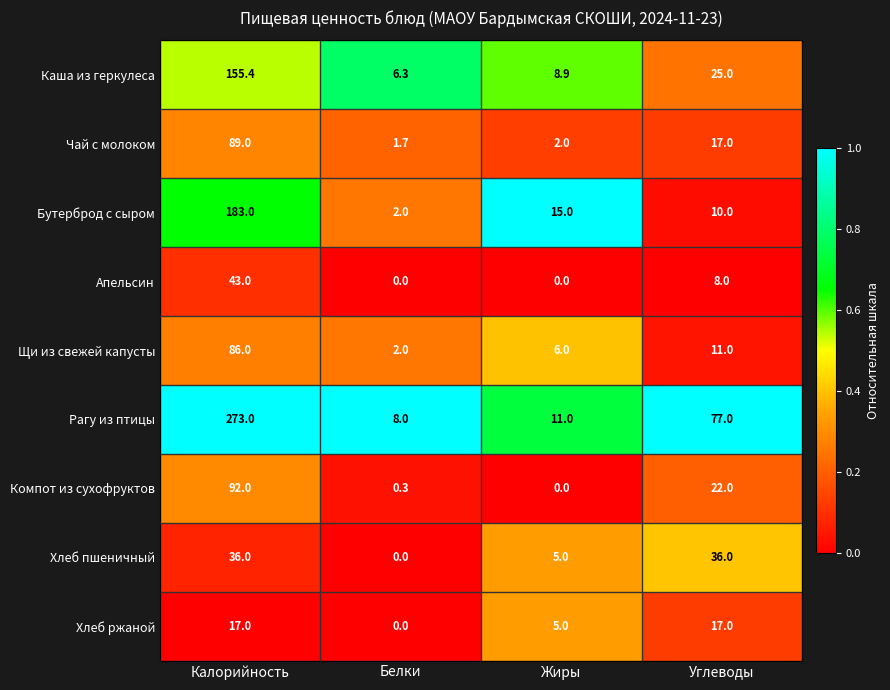

Which series has the largest range (max minus min)?

Рагу из птицы